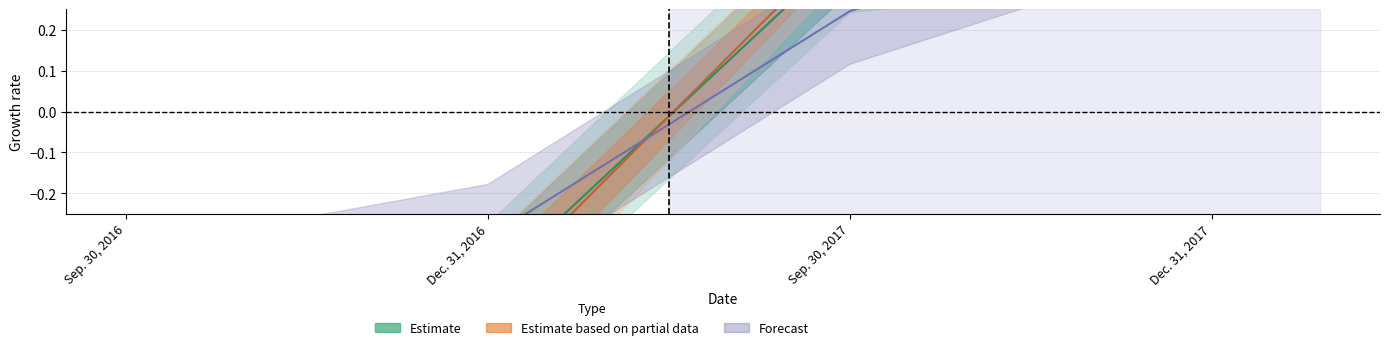

Between Dec. 31, 2016 and Sep. 30, 2017, which series saw the biggest shift?

Estimate based on partial data